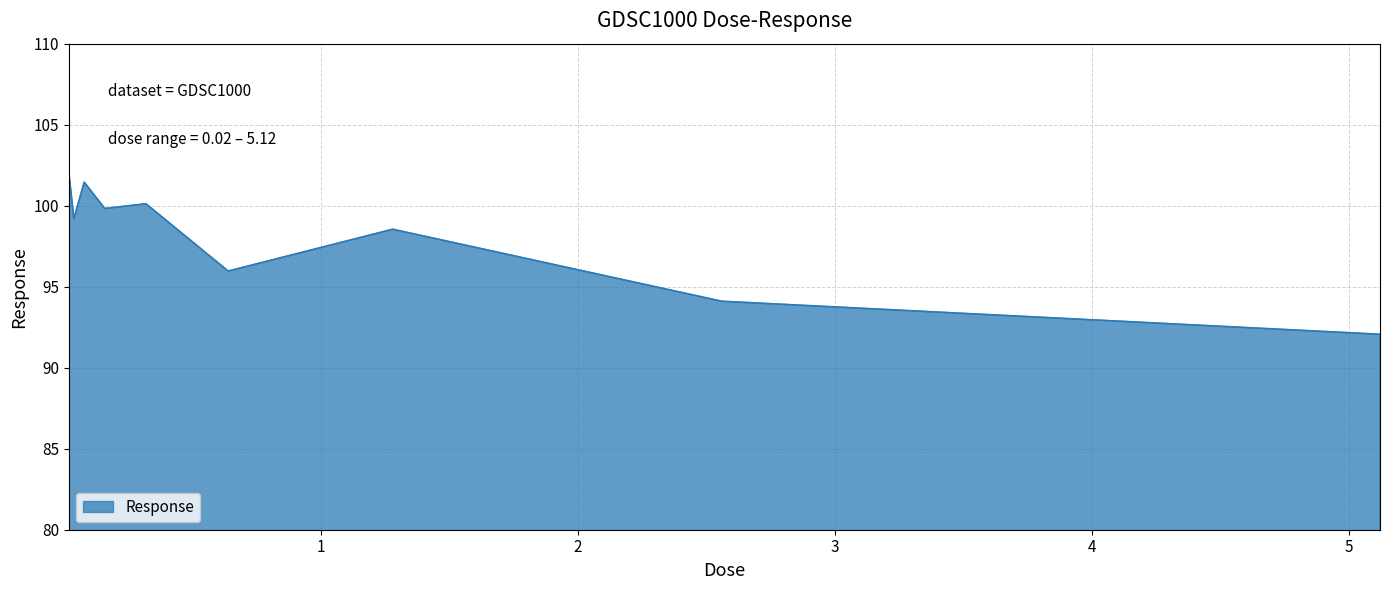

Count the number of categories in the chart.

9